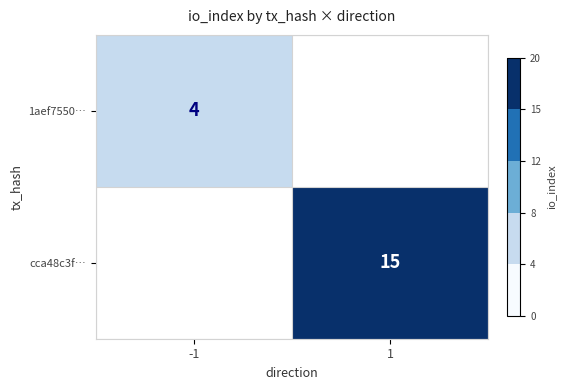

What is the maximum value shown in the chart?

15.0